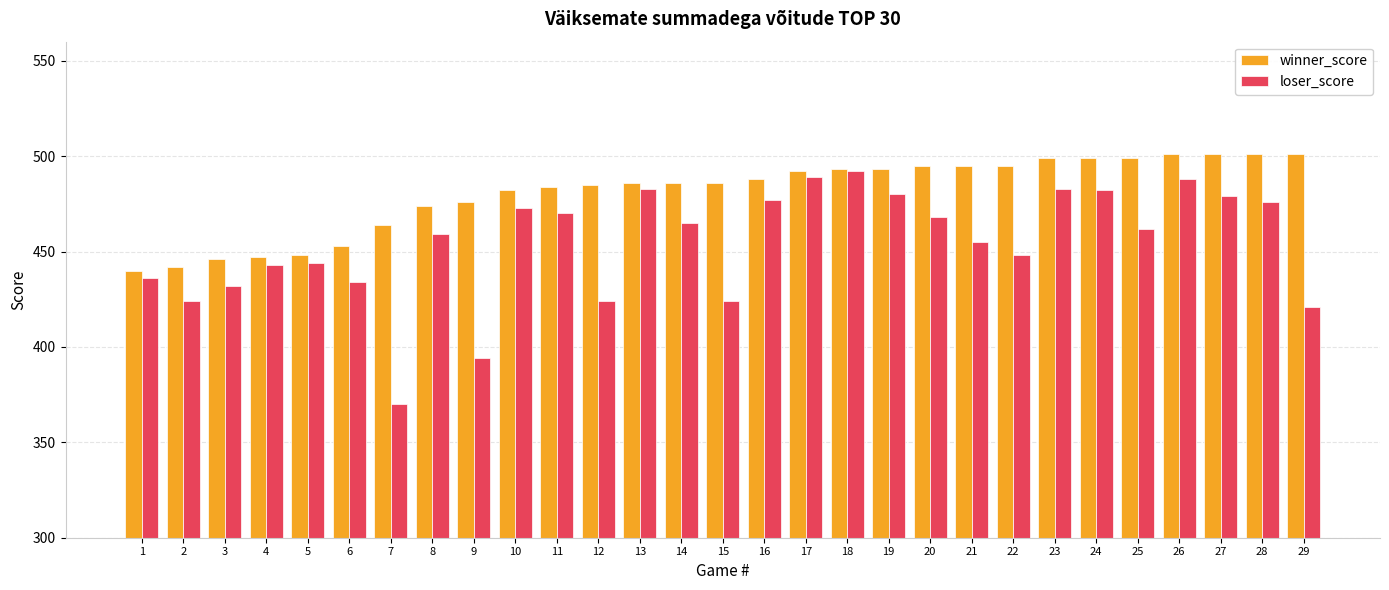

Which series has the widest spread of values?

loser_score